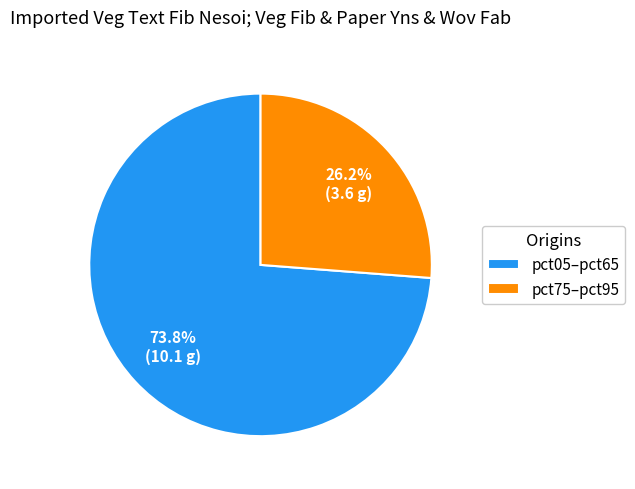

Which has a higher value, pct05–pct65 or pct75–pct95?

pct05–pct65